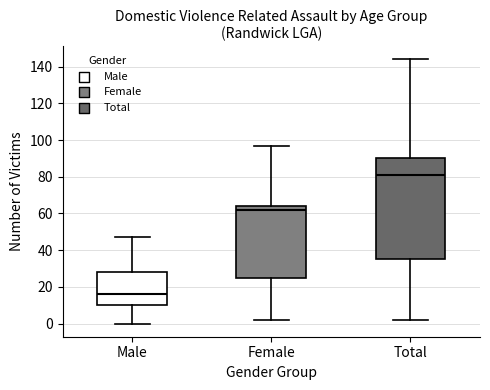

Reading left to right, read every box against the y-axis: the position of its median line, the range the box covers, and the ends of its whiskers. The values are not printed on the chart, so give them approximately, as read against the axis.

Male: median 16, box 10 to 28, whiskers 0 to 48
Female: median 62, box 26 to 64, whiskers 2 to 98
Total: median 82, box 36 to 90, whiskers 2 to 144